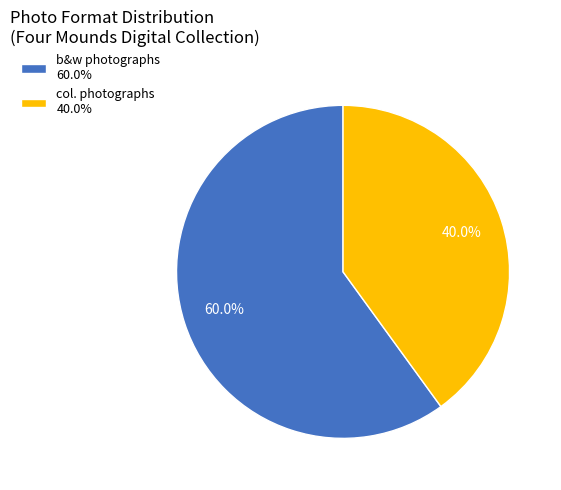

Which category has the smallest portion of the pie?

col. photographs 40.0%